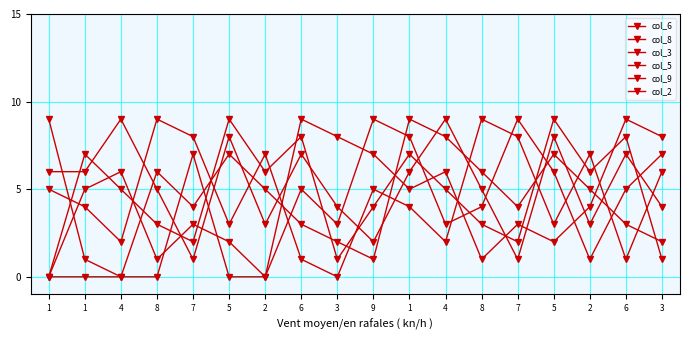

What is the label of the 2nd point from the left?

1